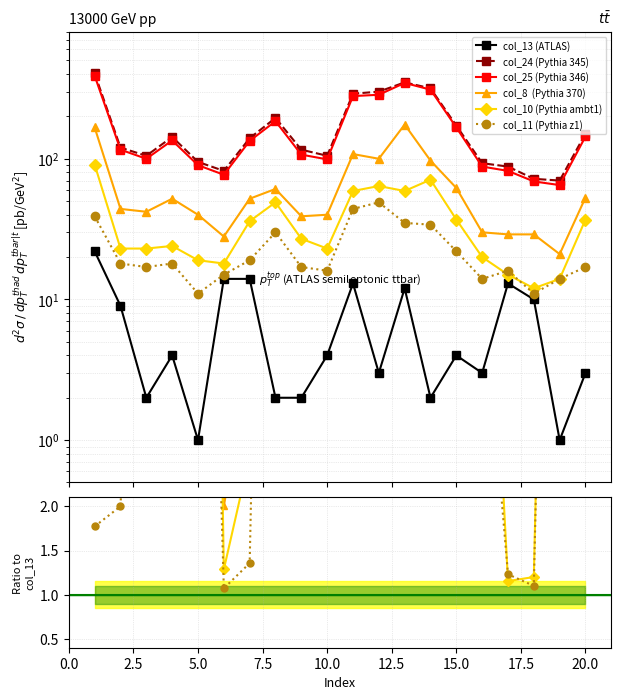

Reading right to left, extract all data points from this chart.

col_13: 3	1	10	13	3	4	2	12	3	13	4	2	2	14	14	1	4	2	9	22
col_24: 151	70	72	88	93	172	317	349	300	290	105	116	195	140	82	95	143	105	120	404
col_25: 144	65	69	82	88	167	310	346	285	279	99	107	185	134	77	90	135	100	116	389
col_8: 53	21	29	29	30	62	97	175	100	108	40	39	61	52	28	40	52	42	44	167
col_10: 37	14	12	15	20	37	71	59	64	59	23	27	49	36	18	19	24	23	23	91
col_11: 17	14	11	16	14	22	34	35	49	44	16	17	30	19	15	11	18	17	18	39